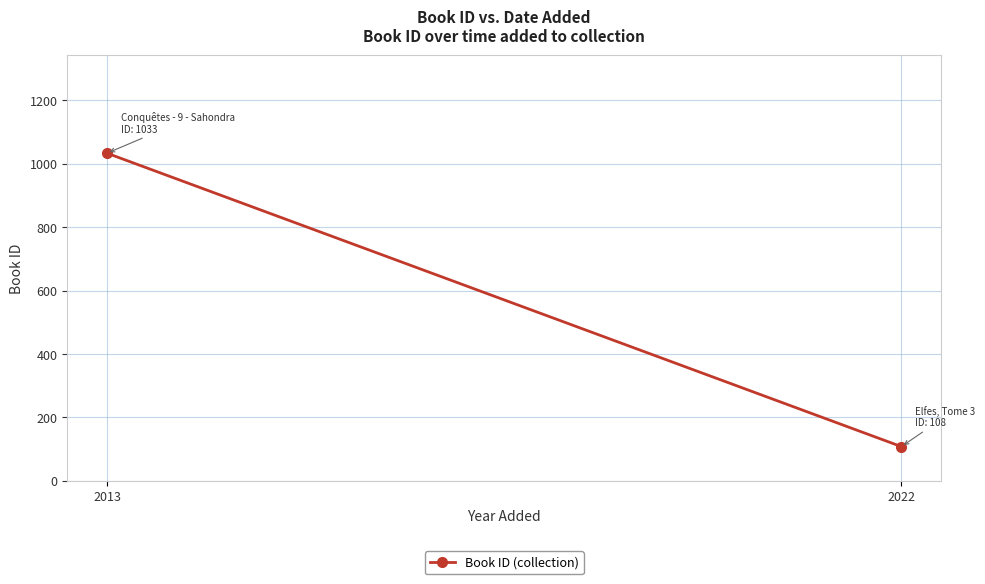

Reading left to right, extract all data points from this chart.

1033	108